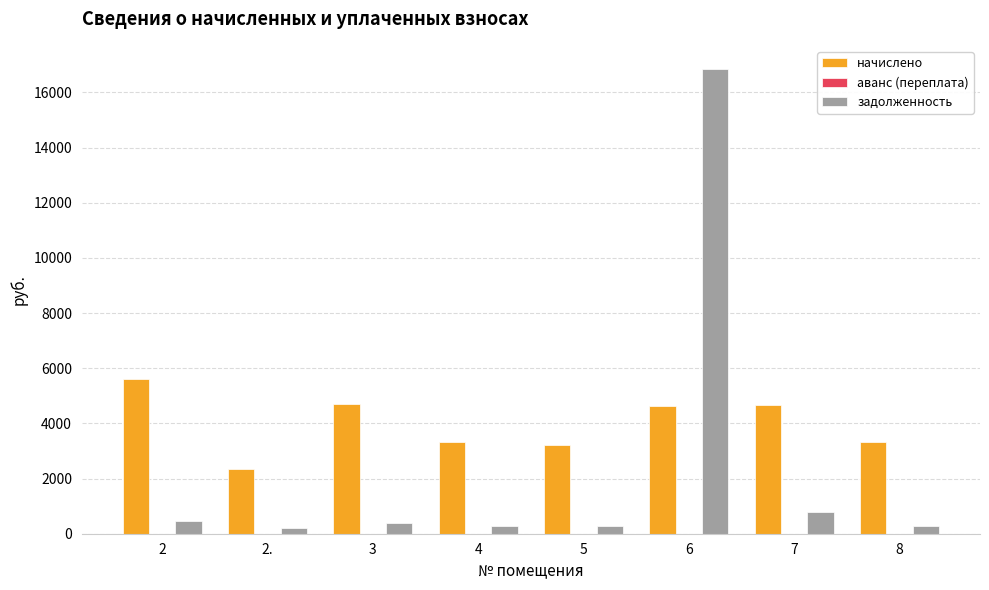

What is the value of the начислено bar at the 8th from the left?

3313.9